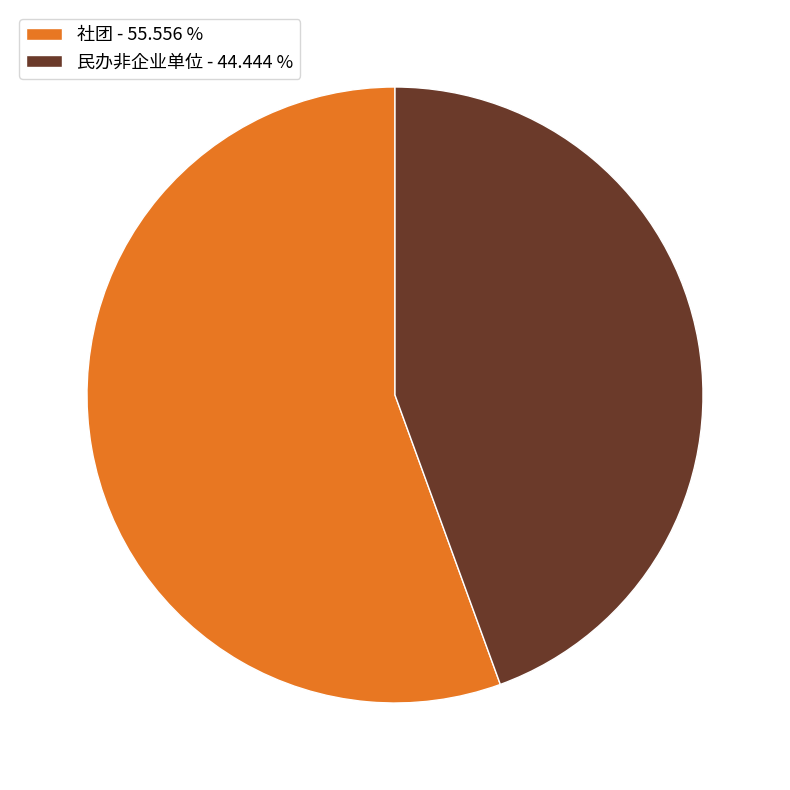

What is the smallest slice in the pie chart?

民办非企业单位